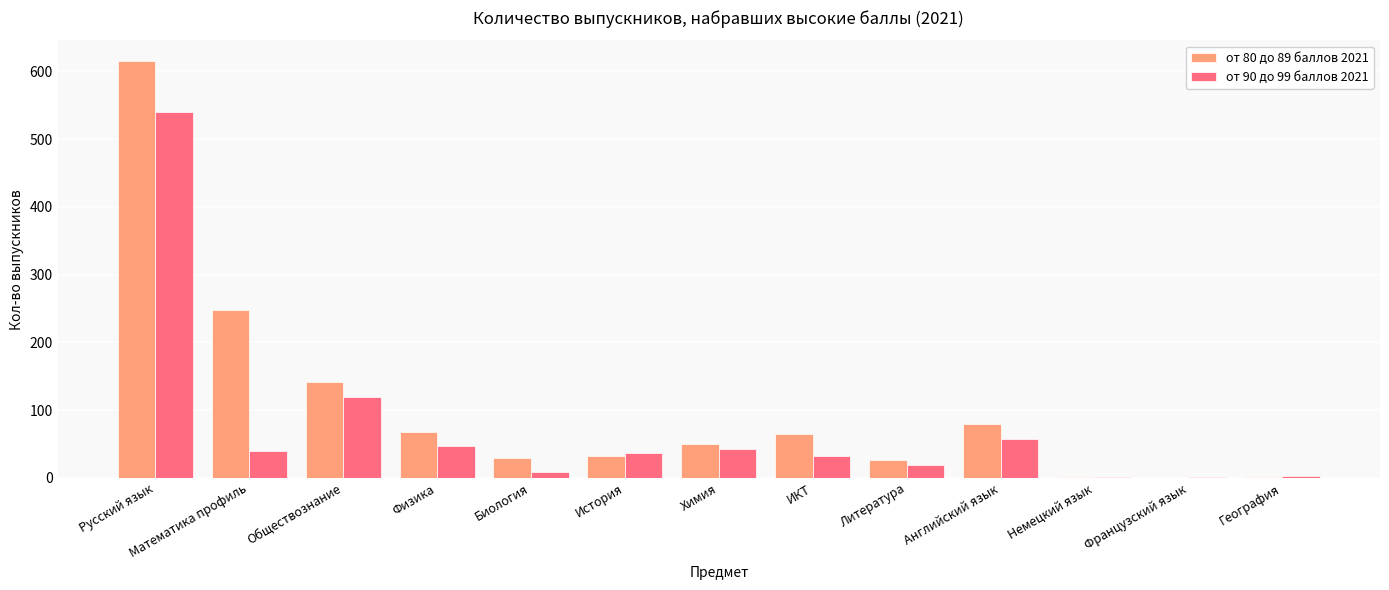

What is the greatest value displayed?

615